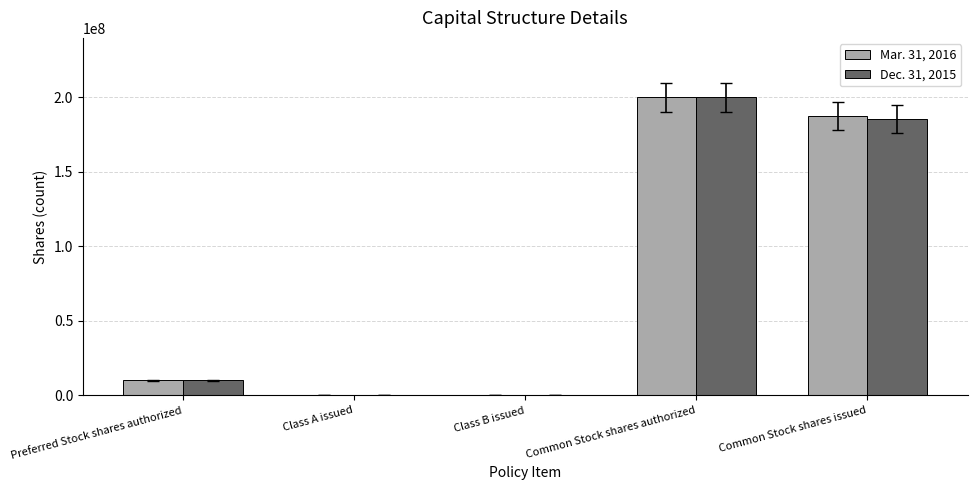

What value does the Mar. 31, 2016 series have at Class A issued, to the nearest 50?

10000